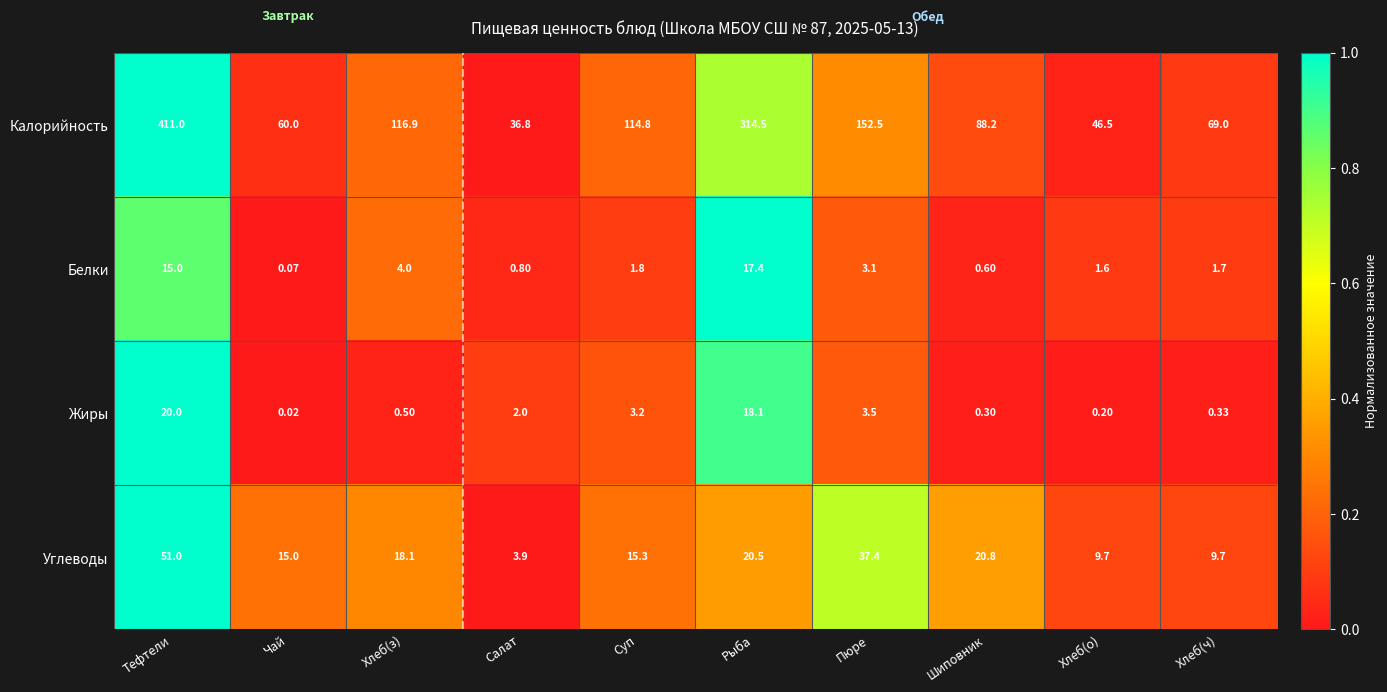

At which label does Калорийность reach its minimum?

Салат